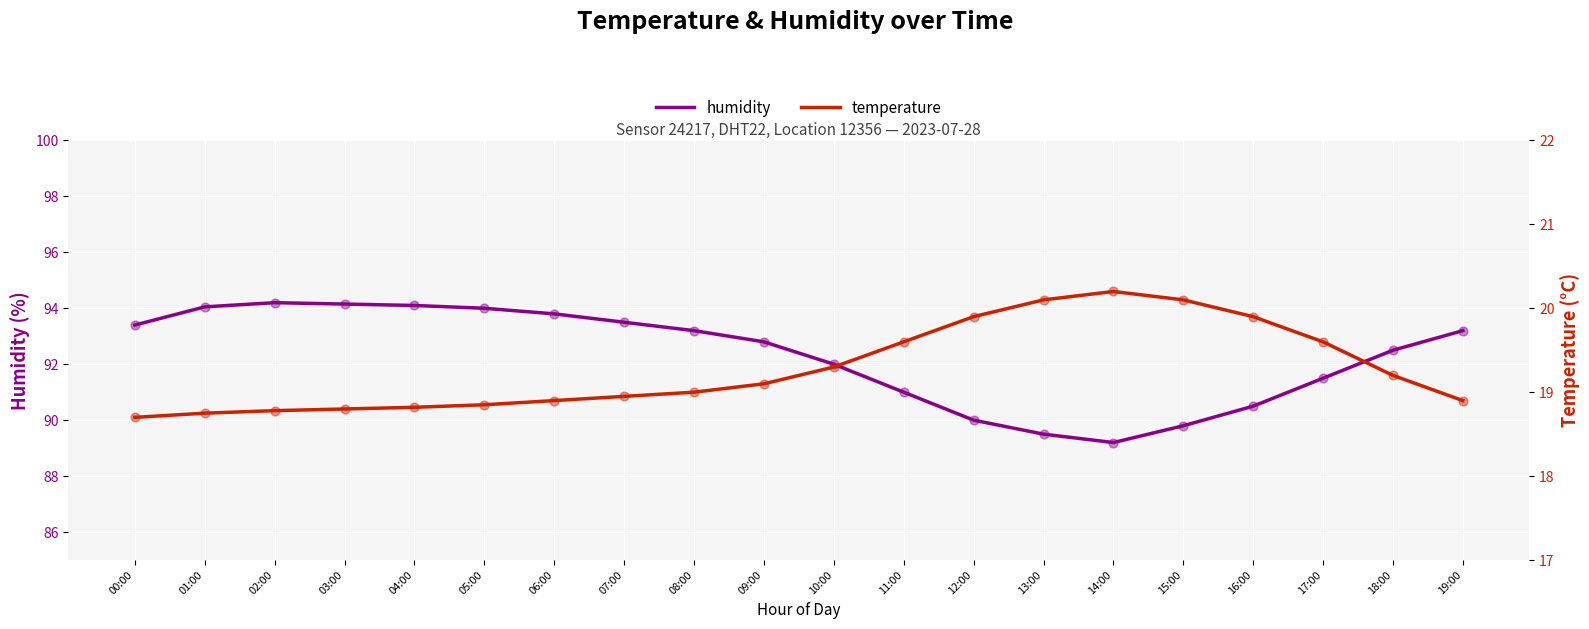

Which series has the largest total across all categories?

humidity